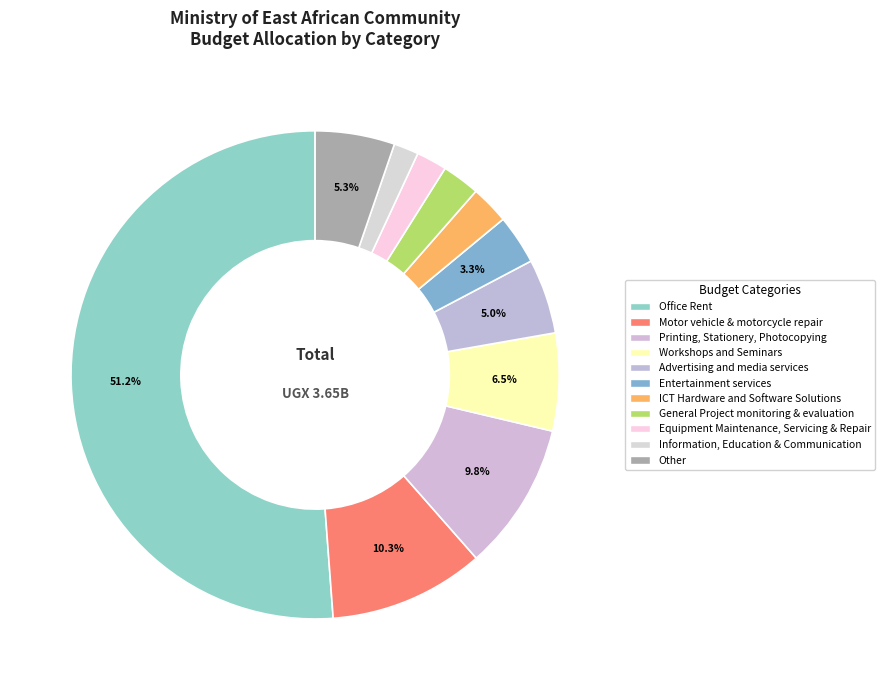

How many segments does this pie chart have?

11